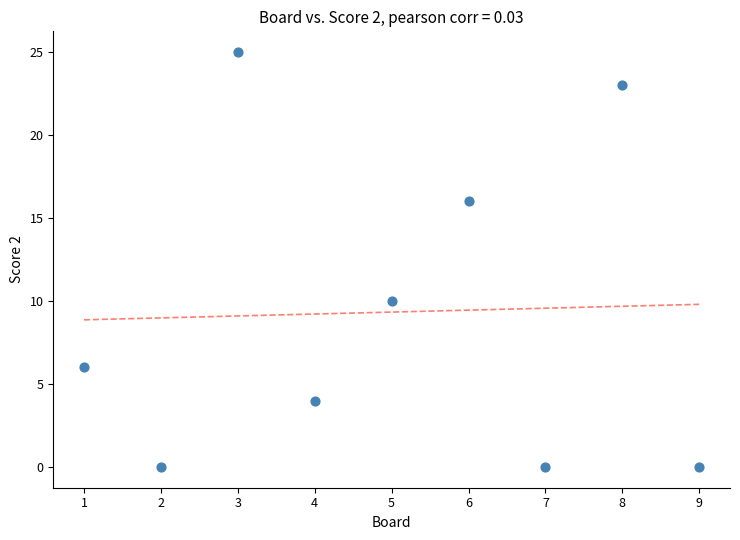

What is the range of Y values (max minus min)?

25